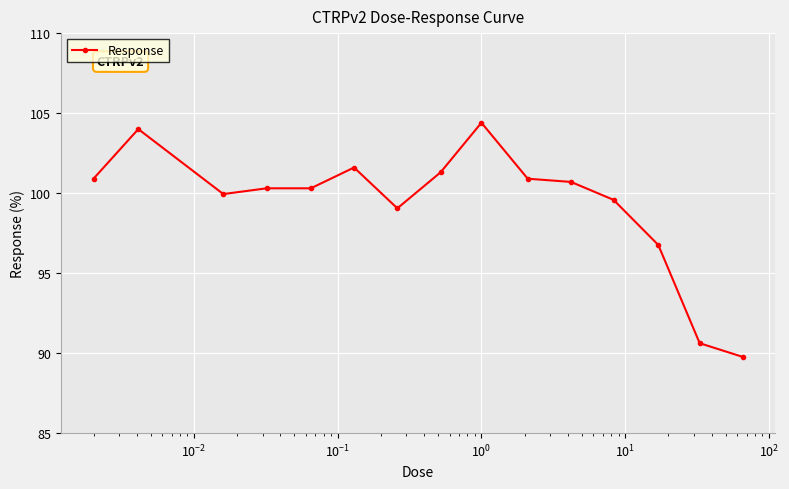

What is the smallest value displayed?

89.8